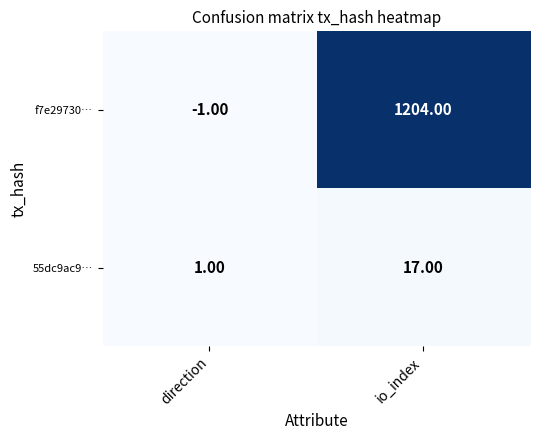

At which category is the sum across all series the highest?

io_index